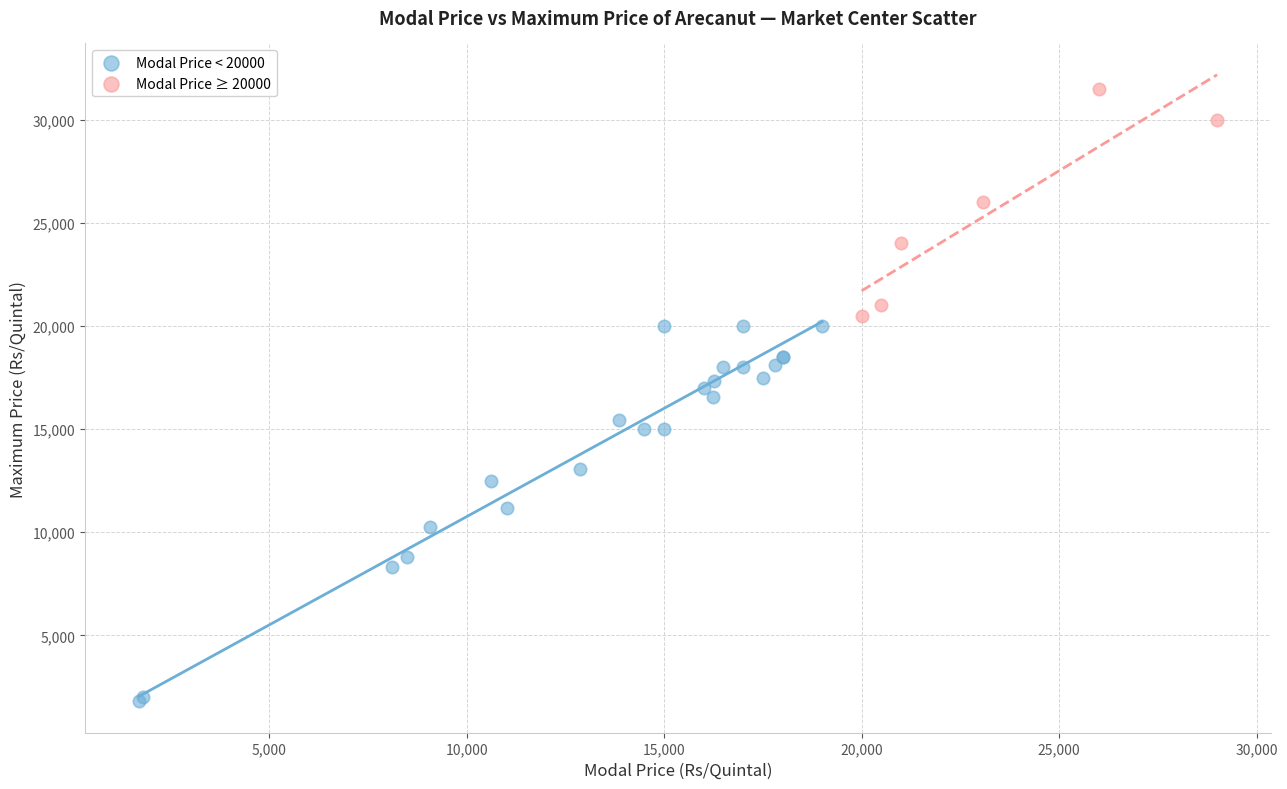

Which series contains the highest Y value?

Modal Price ≥ 20000